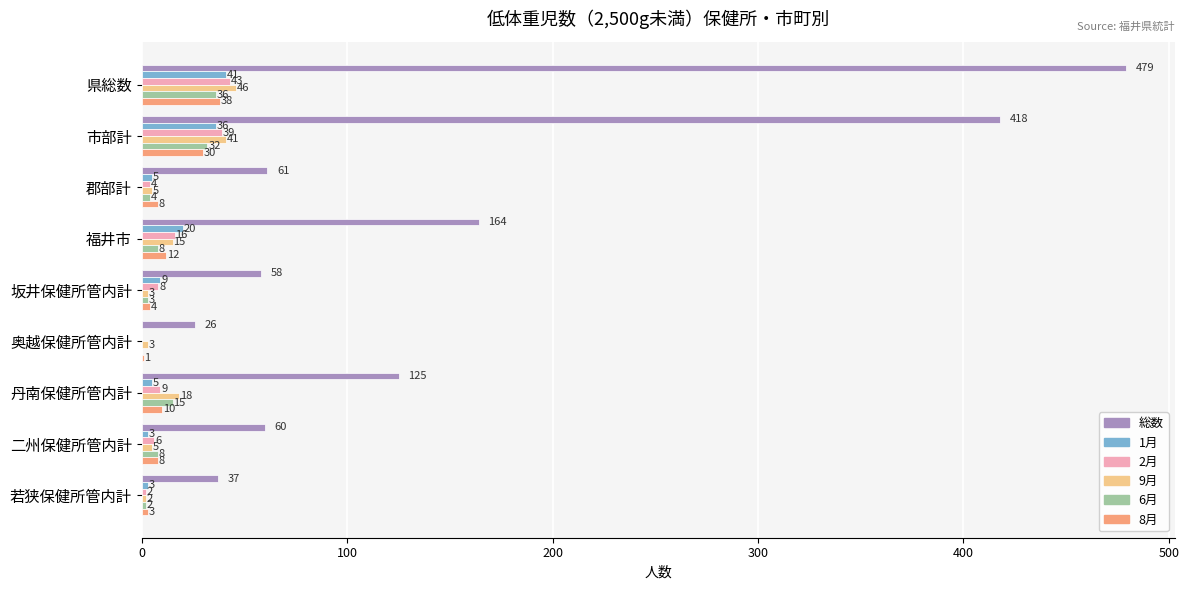

Count the number of data series in this chart.

6